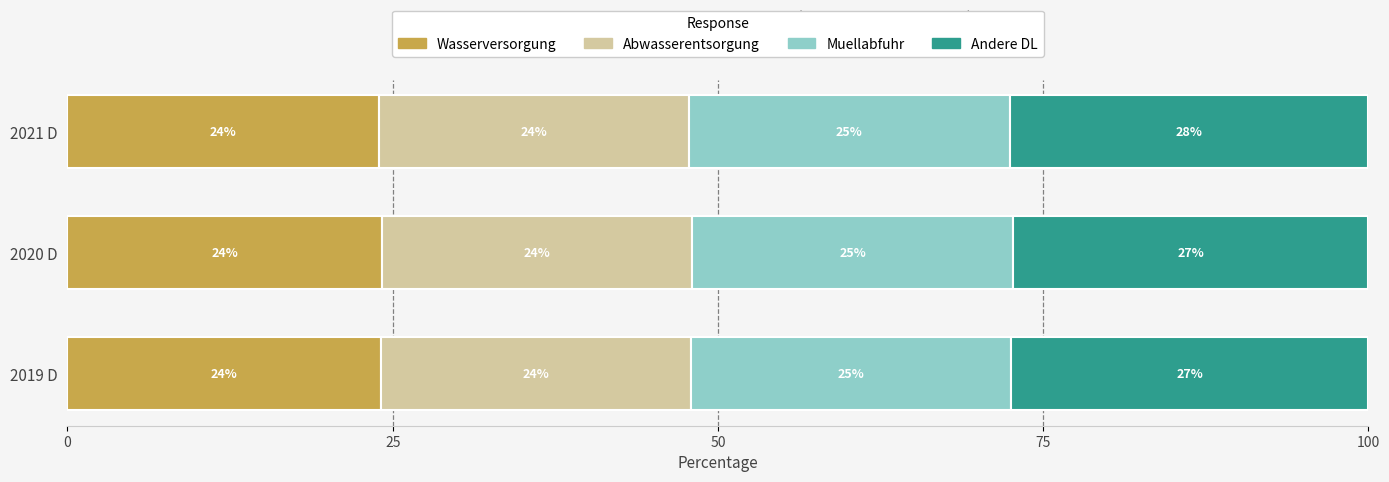

Read the Wasserversorgung value at 2019 D.

24.1